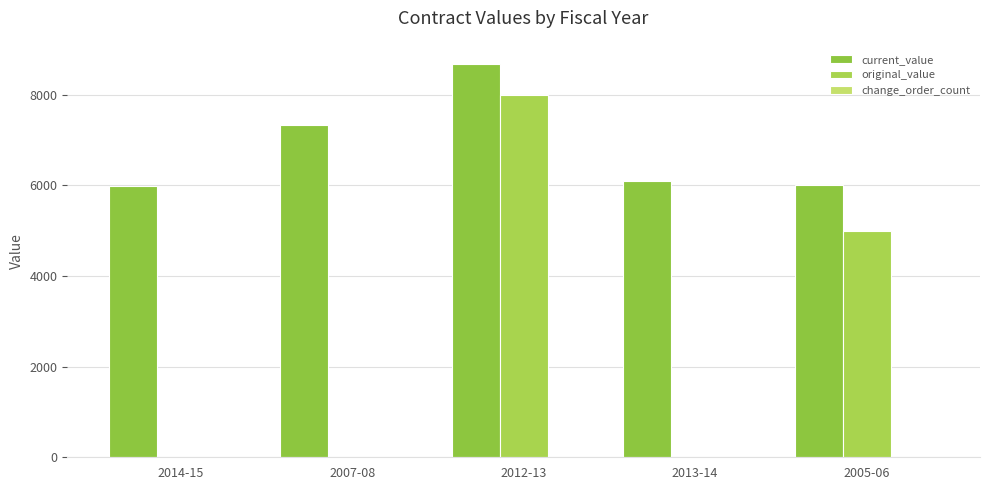

Does the chart contain stacked bars?

No